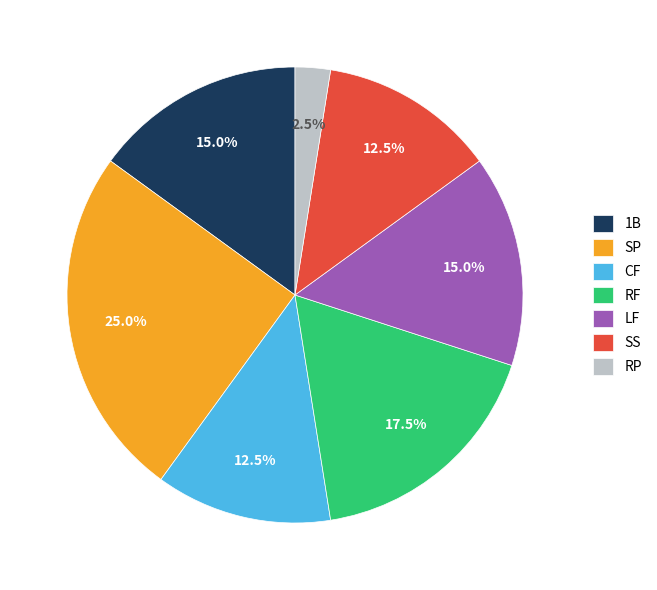

Is SP the majority of the pie?

No